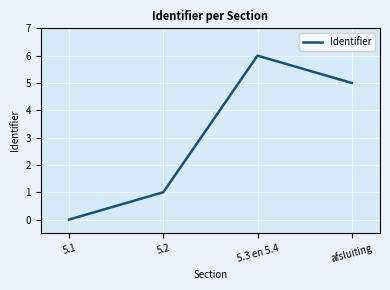

What position from the right is afsluiting?

1